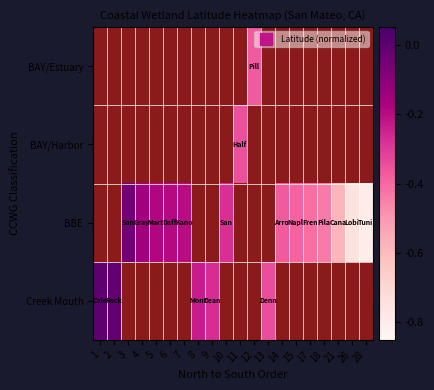

The BBE series shows -0.4 at 15. True or false?

True